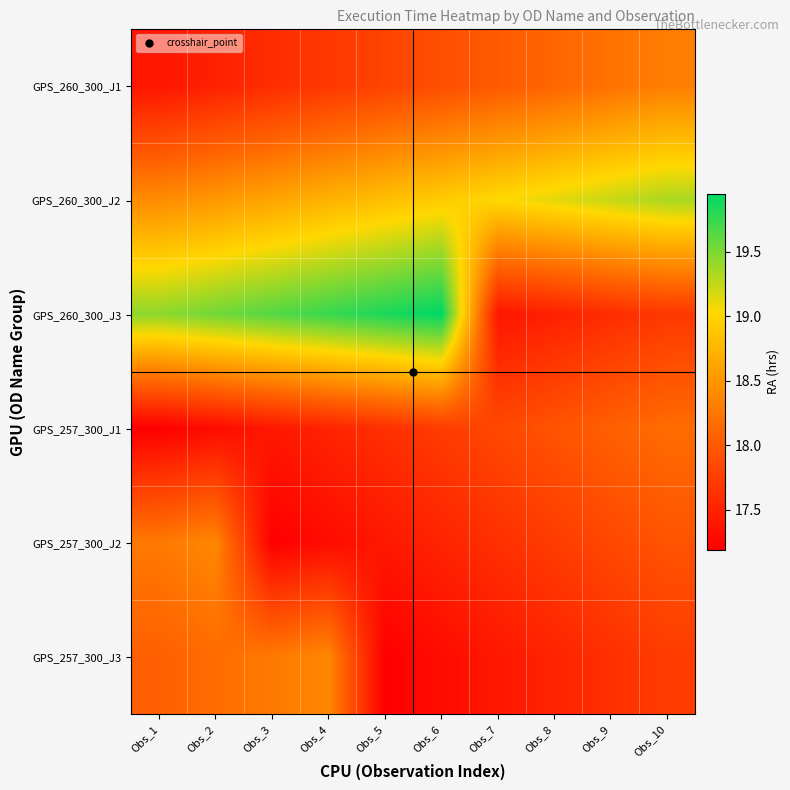

How many series are shown in this chart?

6